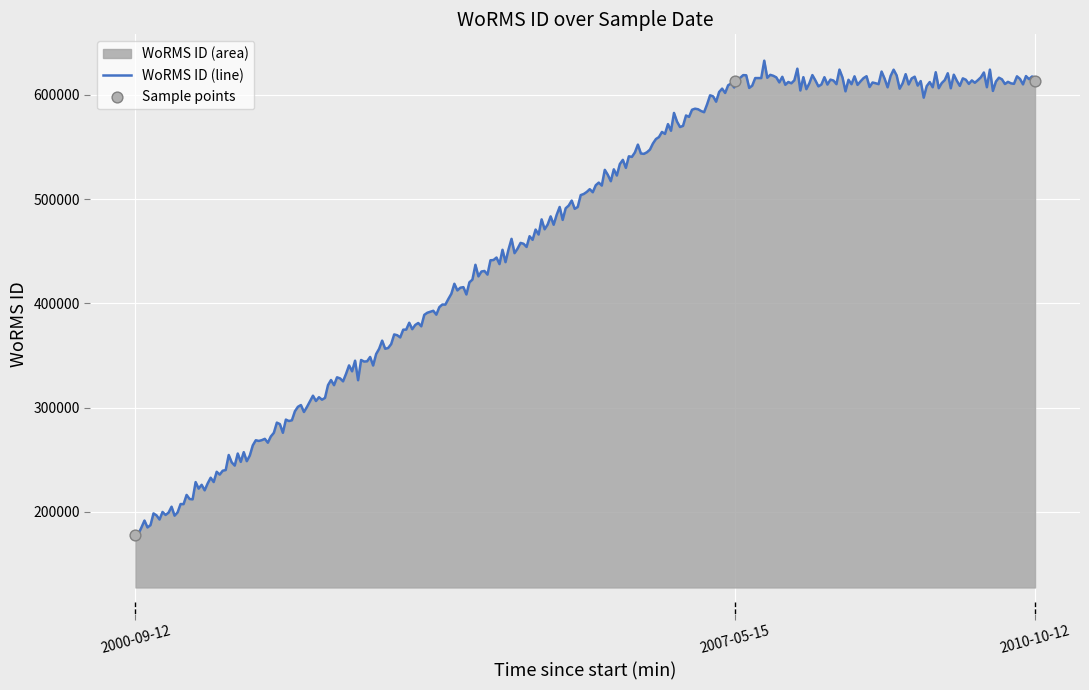

What is the change in value from 2000-09-12 to 2010-10-12?

+436004